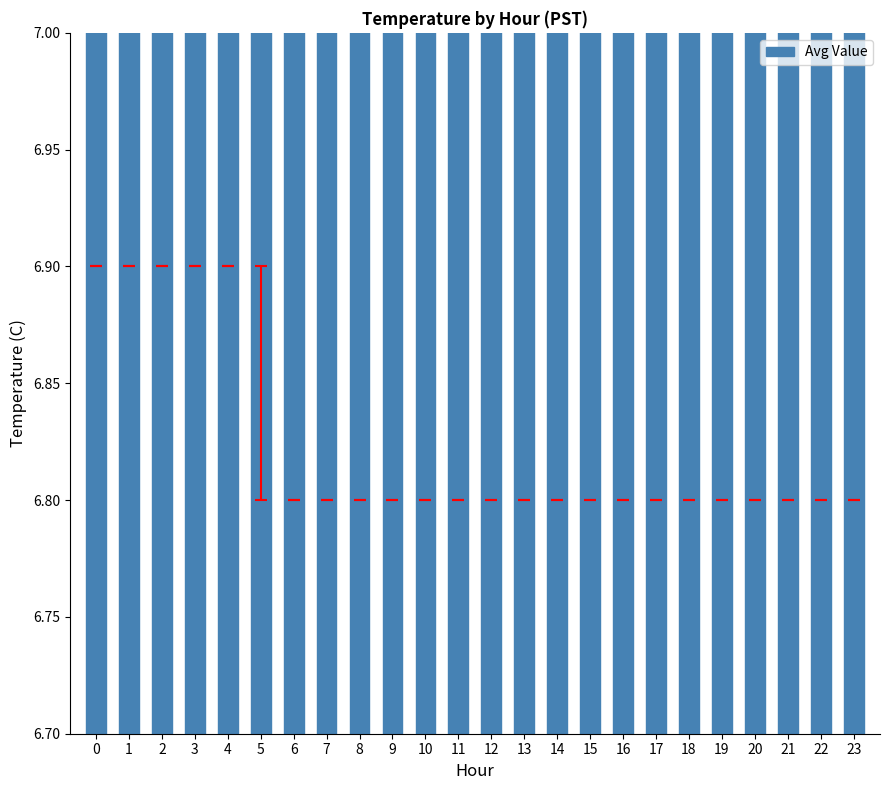

What is the sum of all values?

163.8